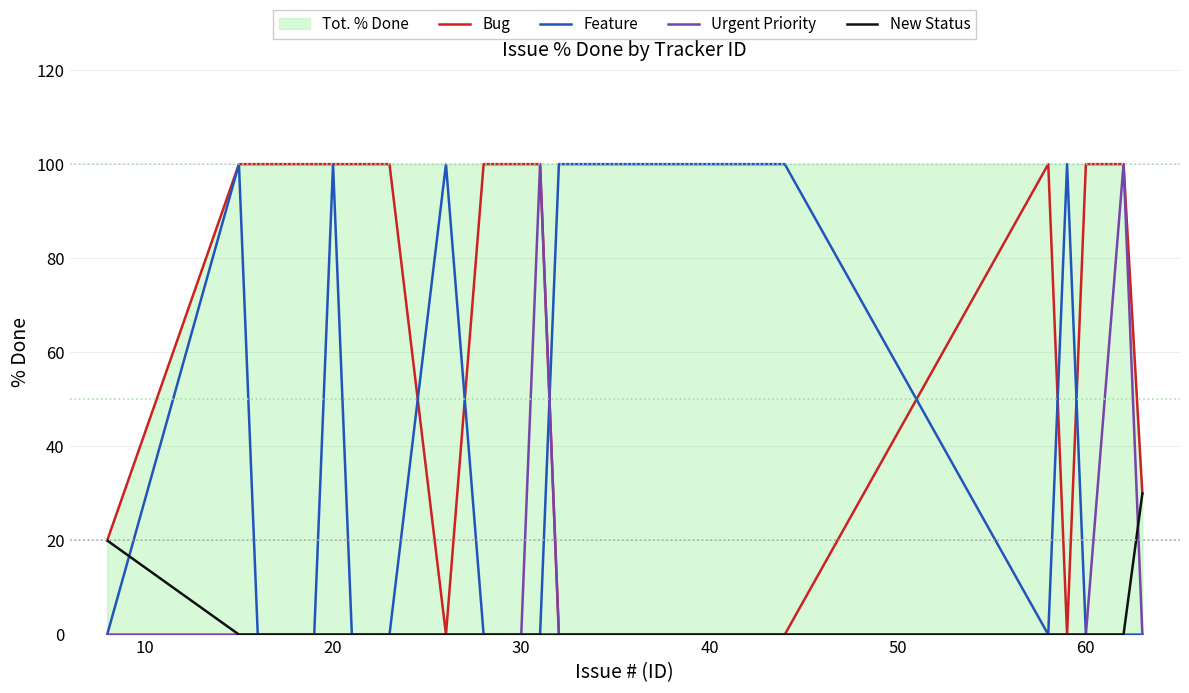

True or false: Urgent Priority and Bug intersect in this chart.

False